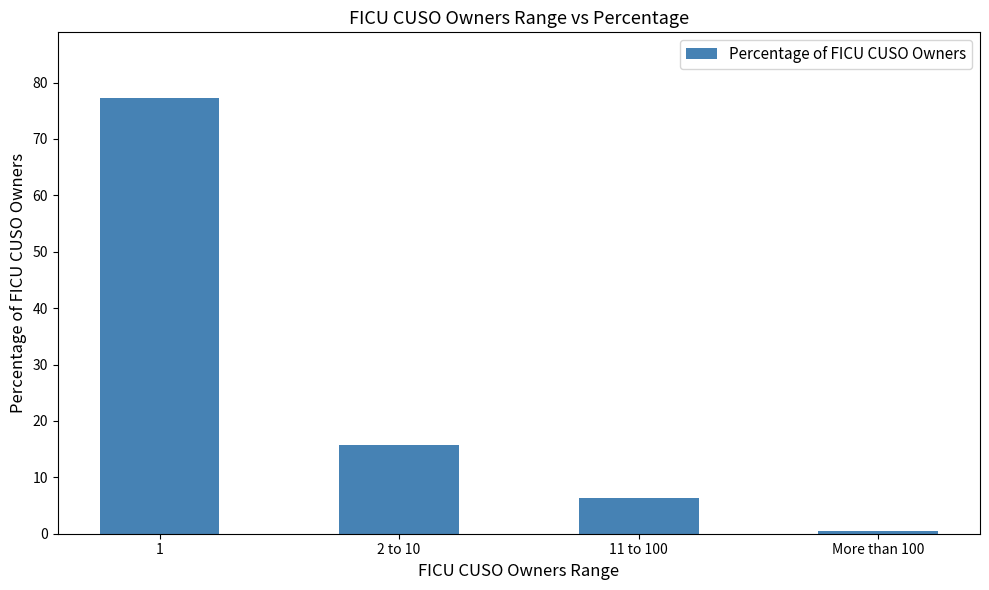

What is the greatest value displayed?

77.3